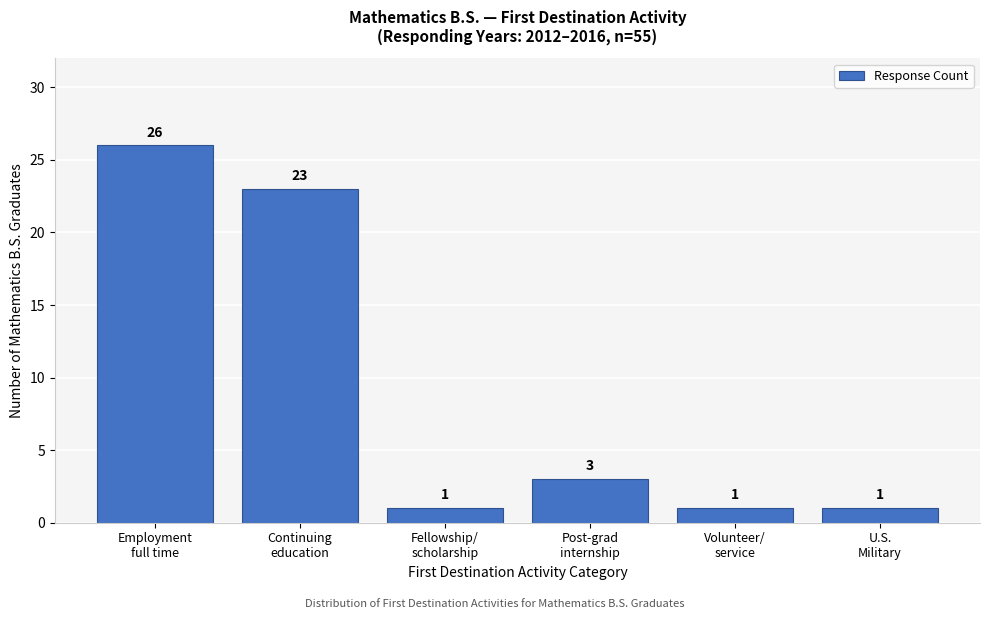

Reading left to right, what are all the values shown in this chart?

26	23	1	3	1	1